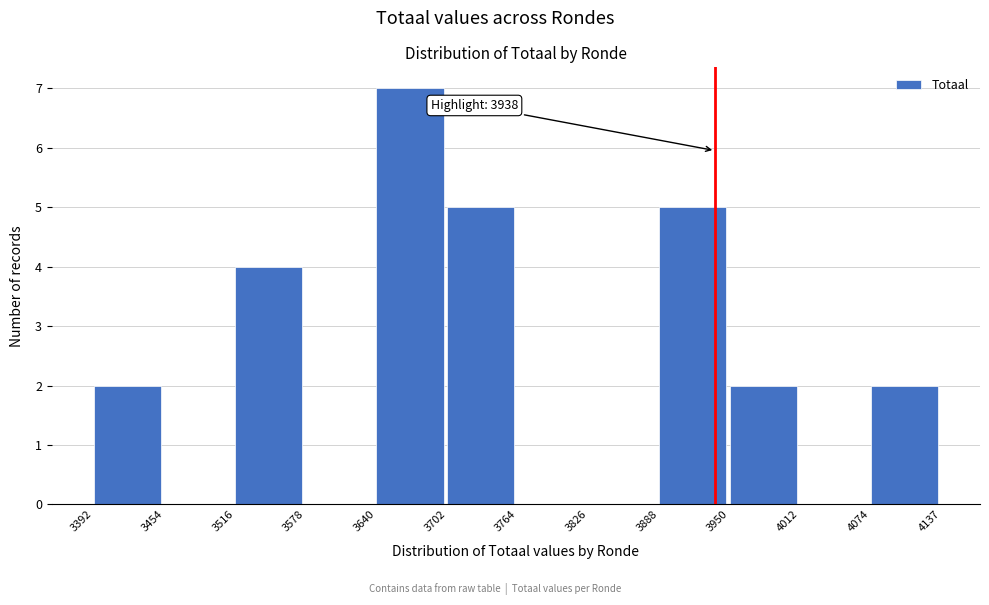

Over which range of the x-axis is the bar tallest?

3640 to 3702